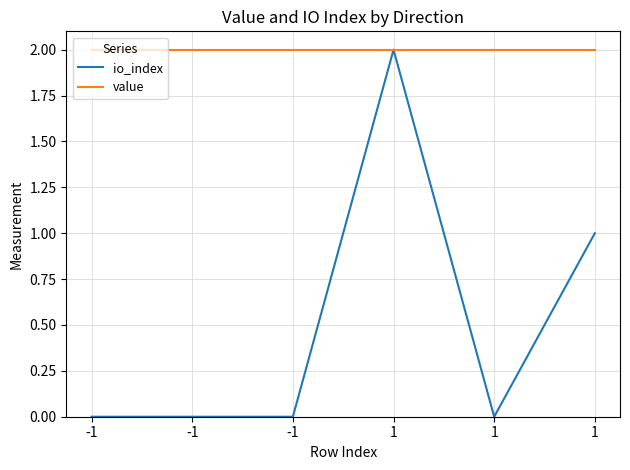

Does the chart display data point markers on the line(s)?

No